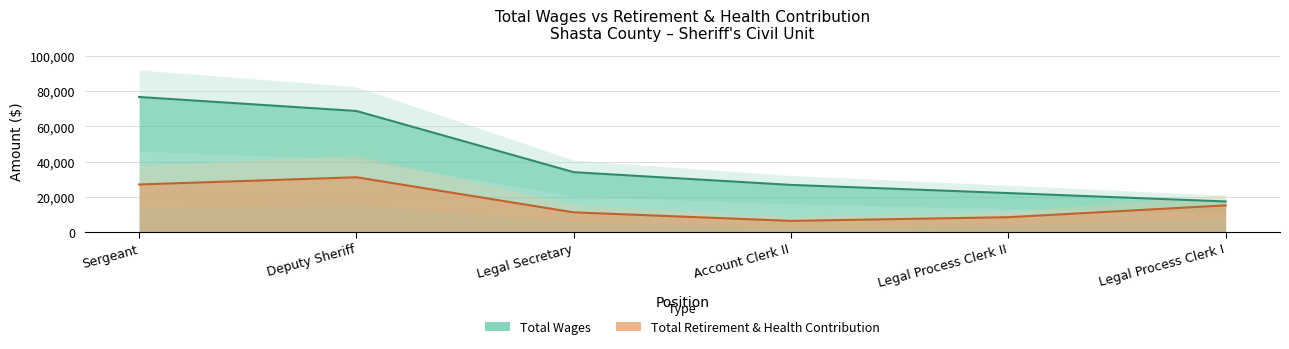

What is the highest value of the Total Retirement & Health Contribution series?

31164